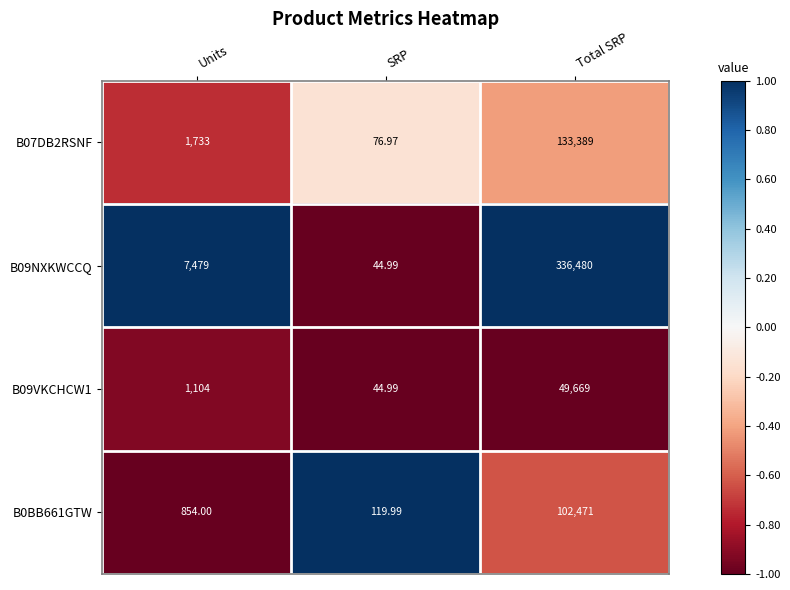

Which category has the lowest value across all series?

SRP